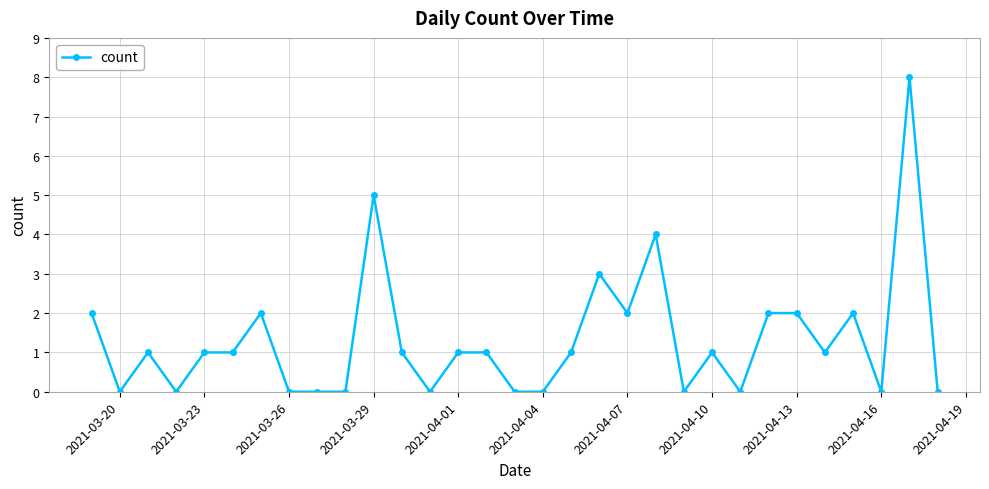

True or false: there are more than 2 points higher than both neighbors.

True